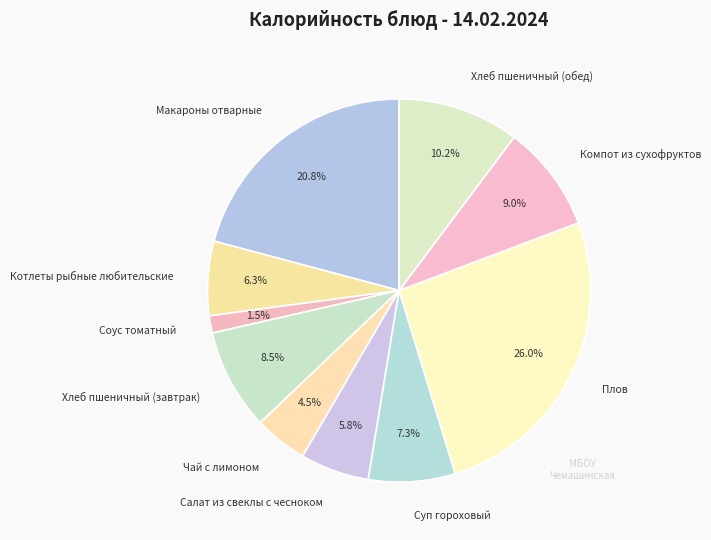

How many slices are in this pie chart?

10